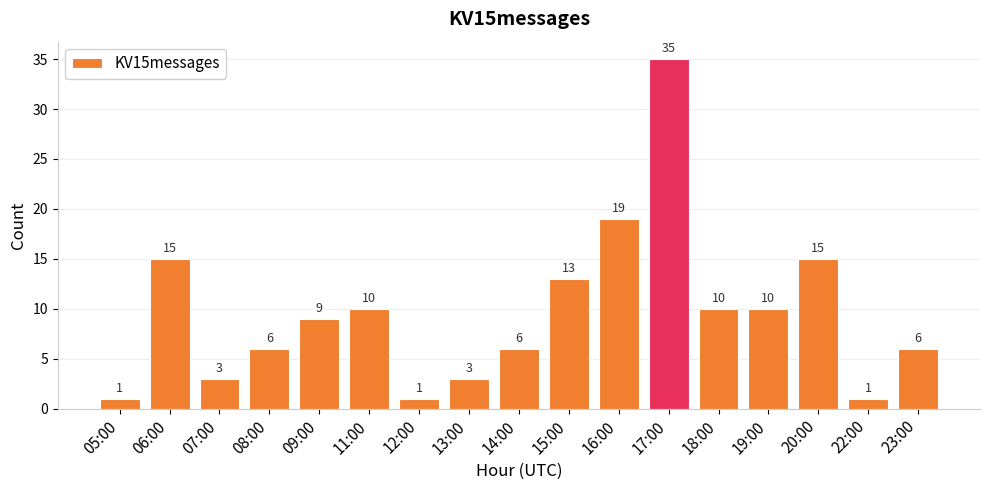

What is the sum of all values?

163